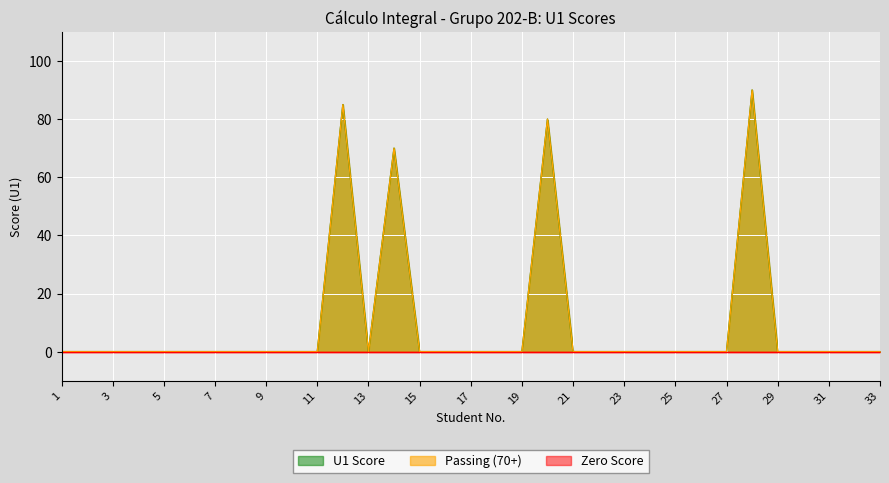

True or false: U1 Score and Passing (70+) cross at least once.

False